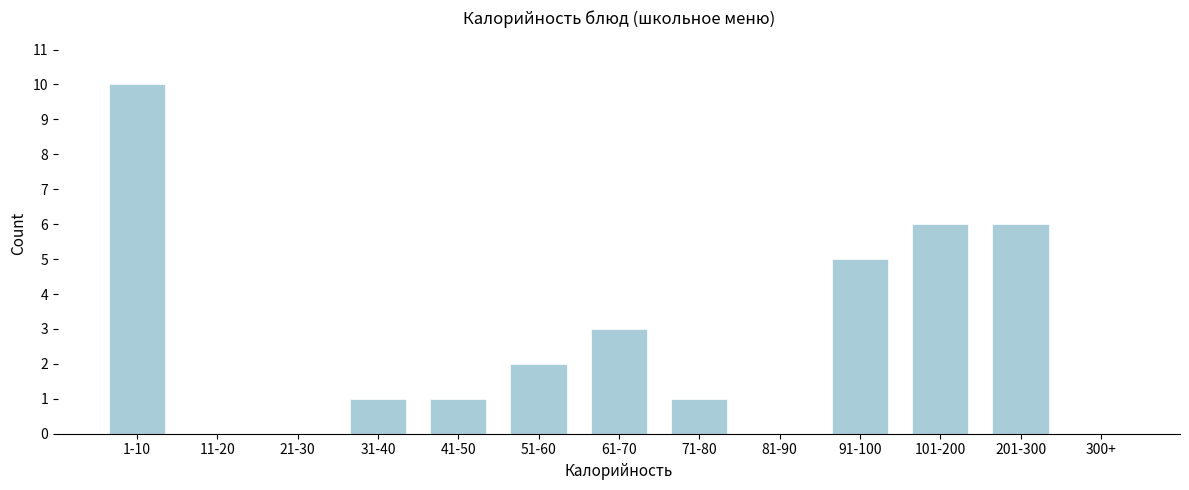

Reading left to right, transcribe all the data shown in this chart.

1-10=10	11-20=0	21-30=0	31-40=1	41-50=1	51-60=2	61-70=3	71-80=1	81-90=0	91-100=5	101-200=6	201-300=6	300+=0